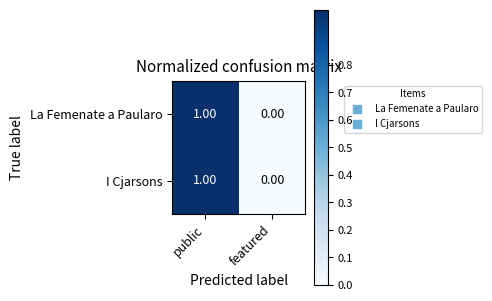

At which label is I Cjarsons closest to 0?

featured